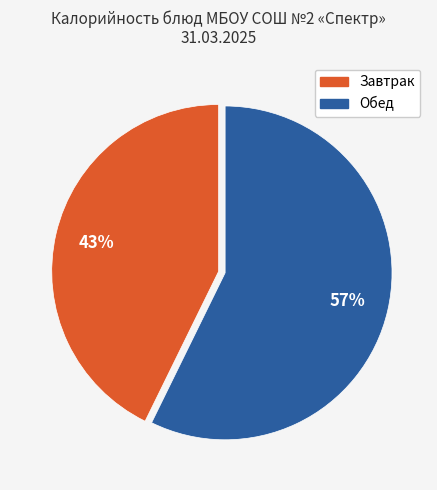

Is it true that Обед is 57% of the pie?

True